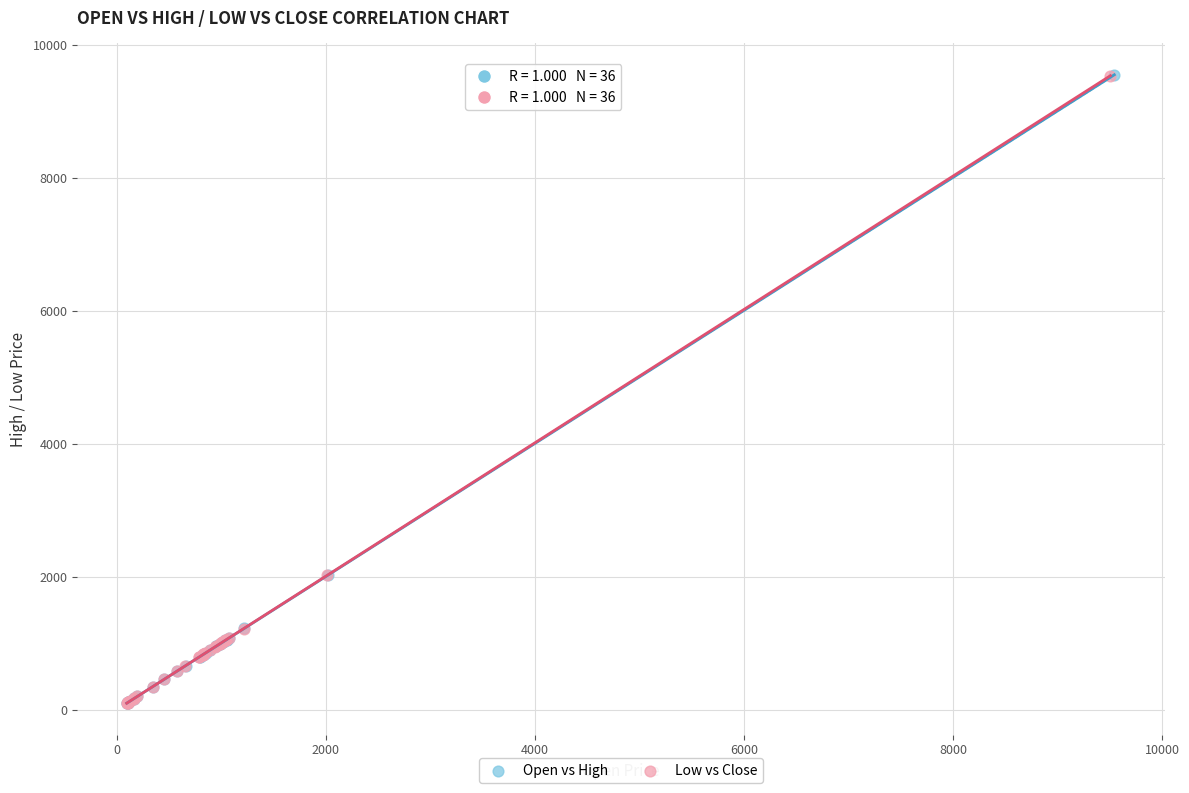

Which series has the largest Y range (max minus min)?

Open vs High